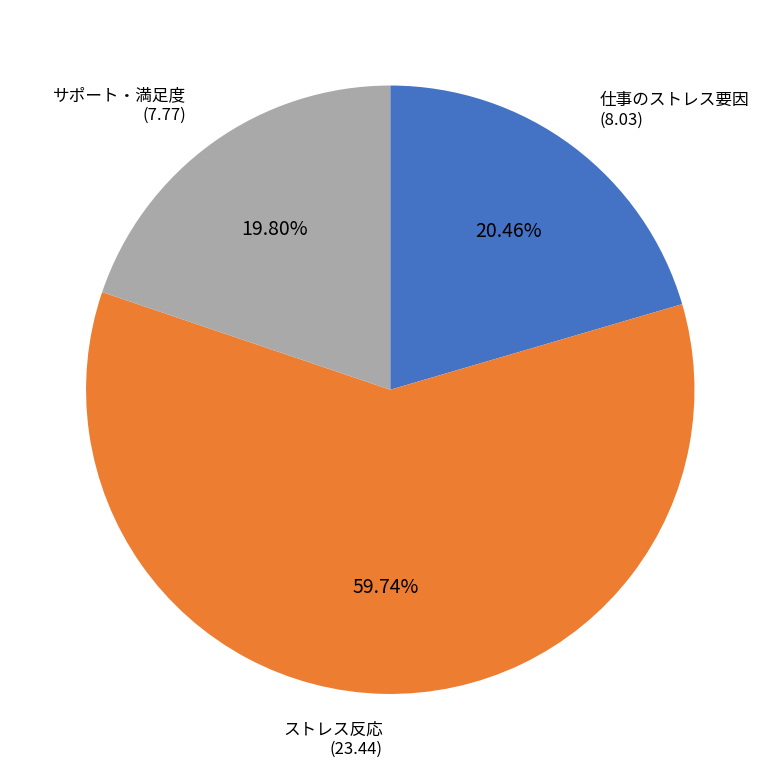

Rank the categories by value from highest to lowest.

ストレス反応, 仕事のストレス要因, サポート・満足度